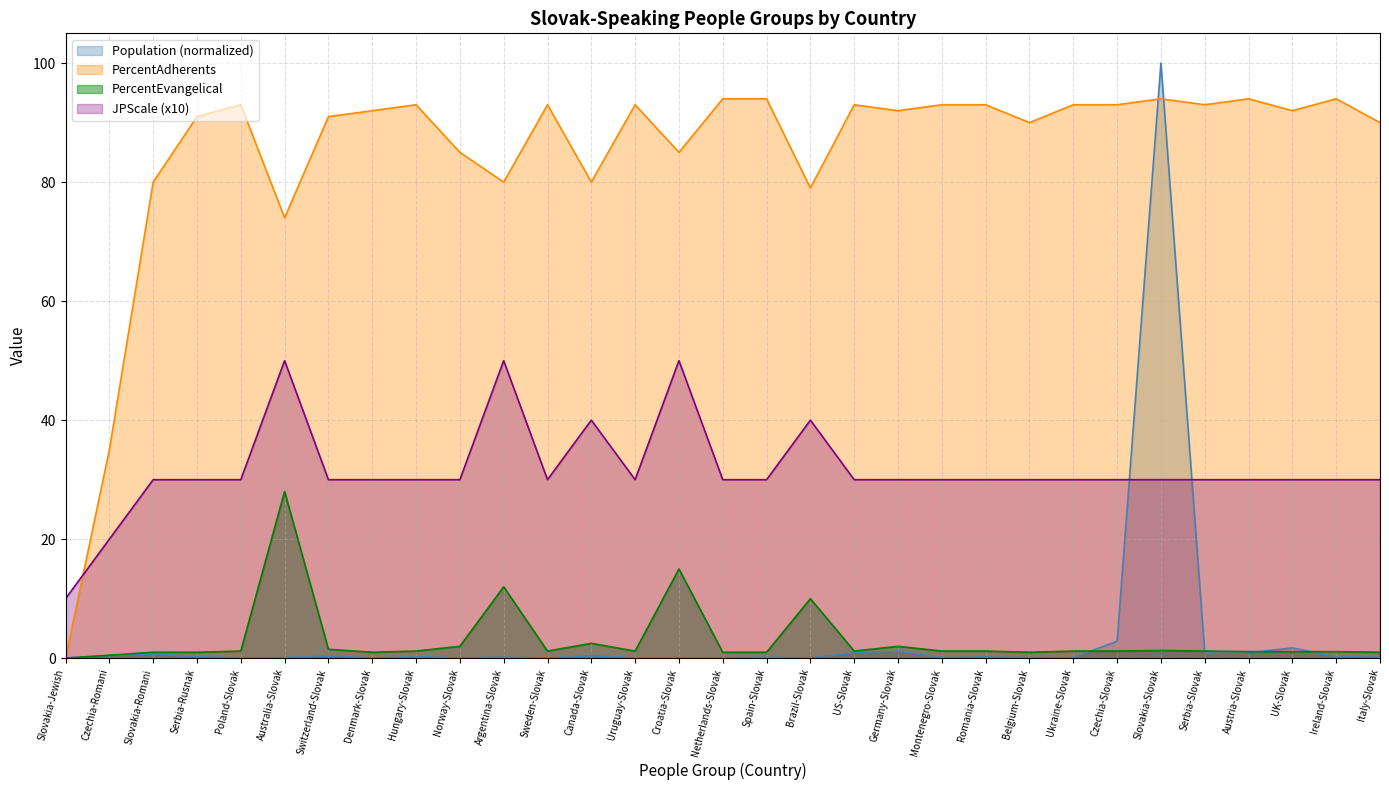

How many times do JPScale and PercentAdherents cross each other?

1